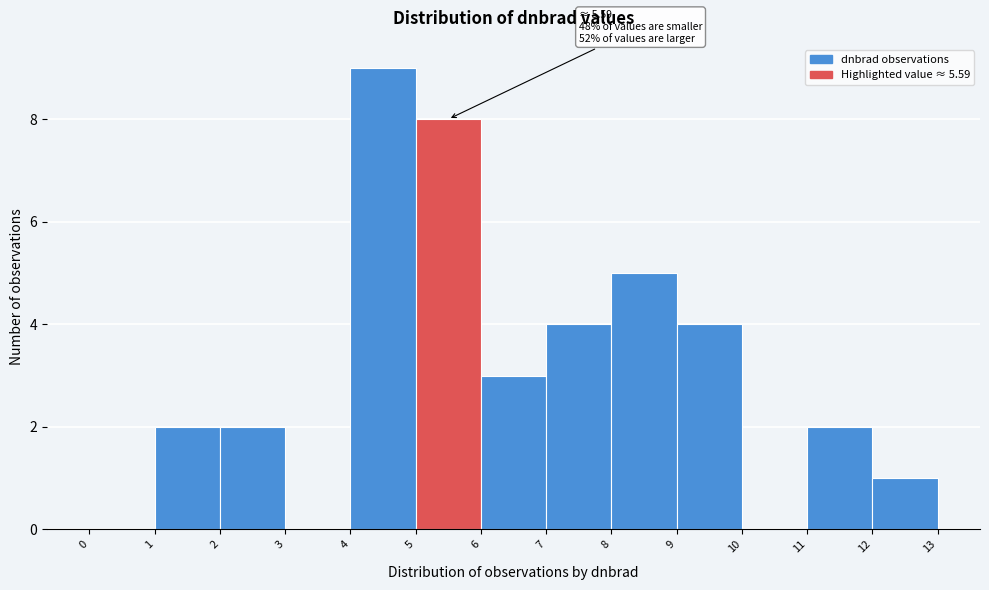

Over which range of the x-axis is the bar tallest?

4 to 5